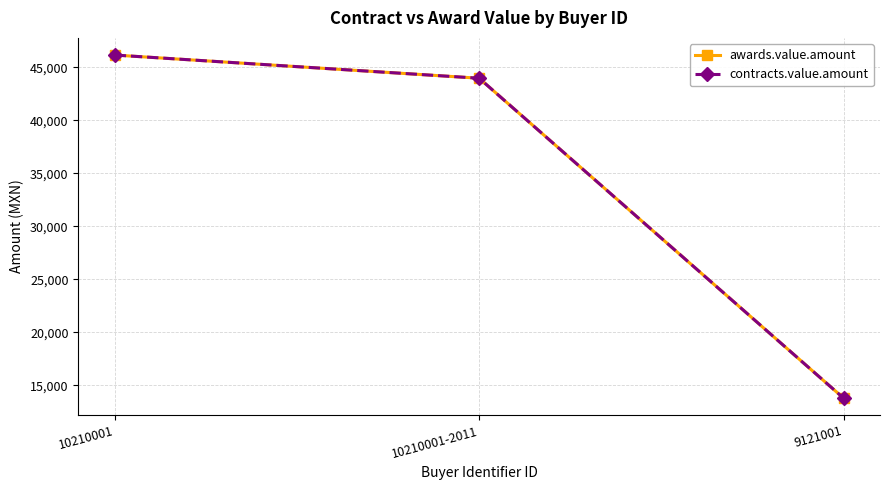

At how many categories does at least one series exceed 16545?

2